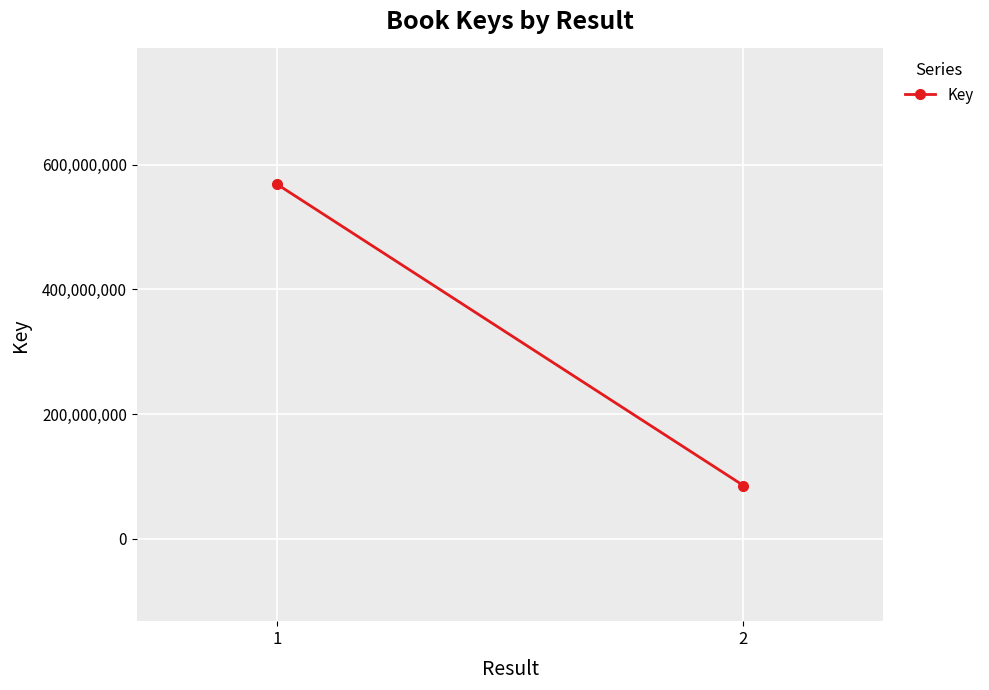

Between 2 and 1, which is larger?

1